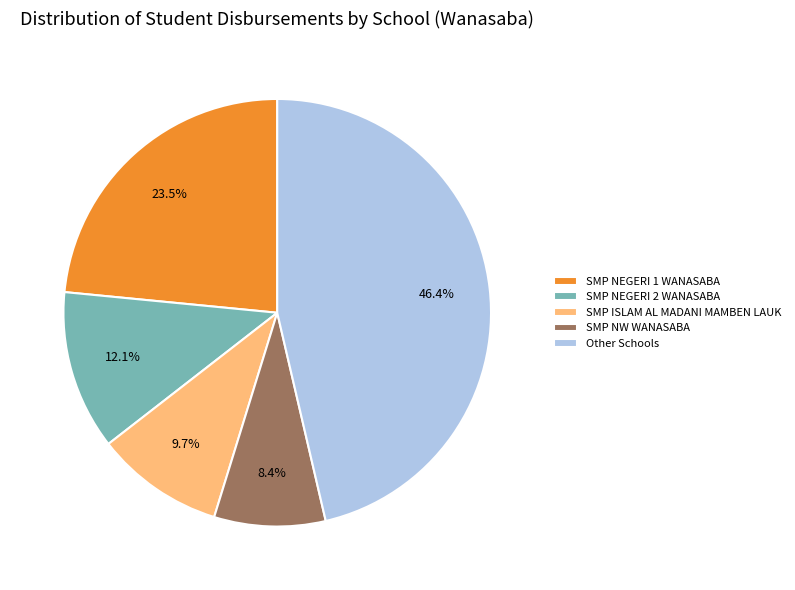

Does any single category account for the majority?

No